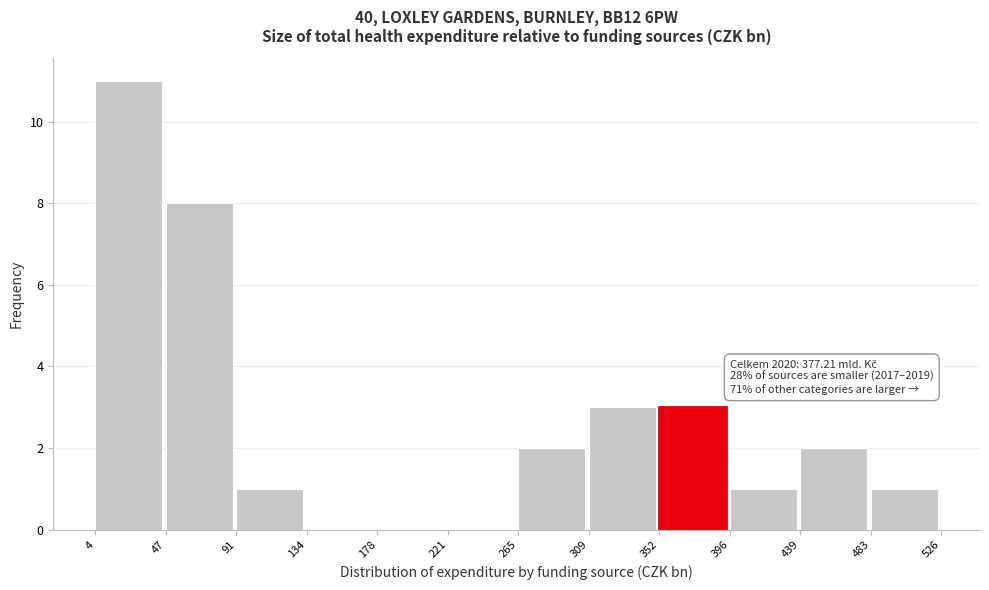

Which range on the x-axis has the tallest bar?

4 to 47